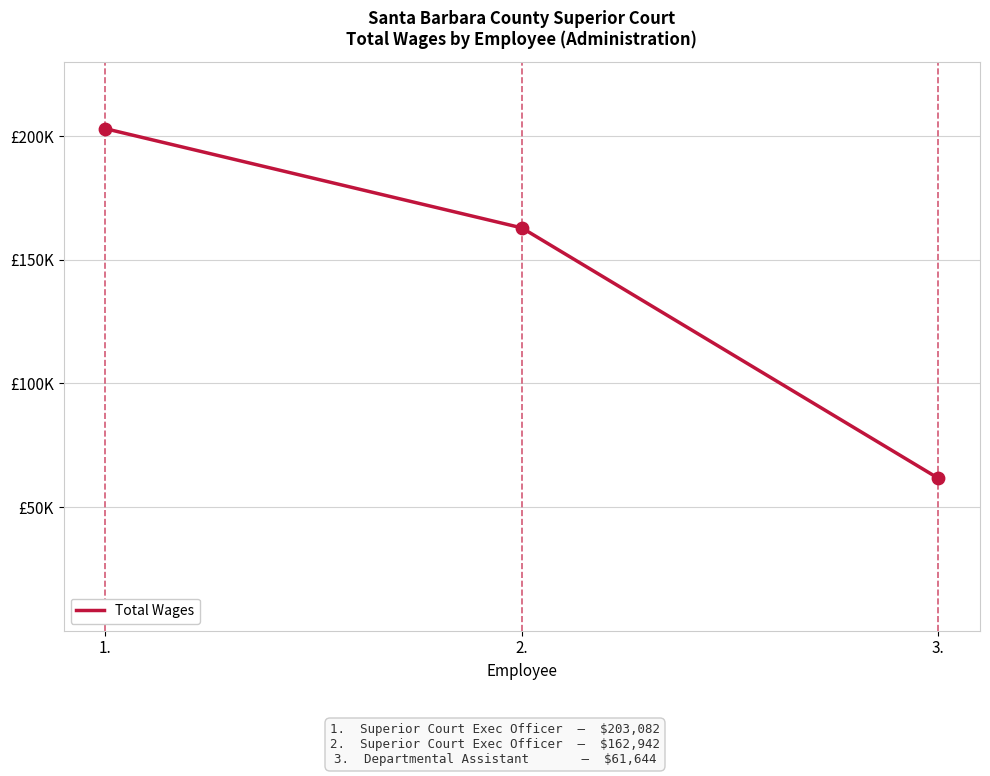

What is the change in value from 1. to 2.?

-40140